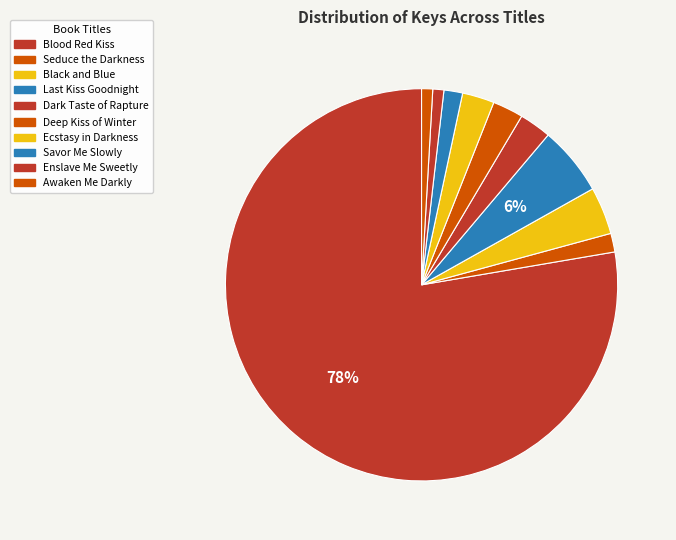

To the nearest percent, what is the average slice percentage?

10%